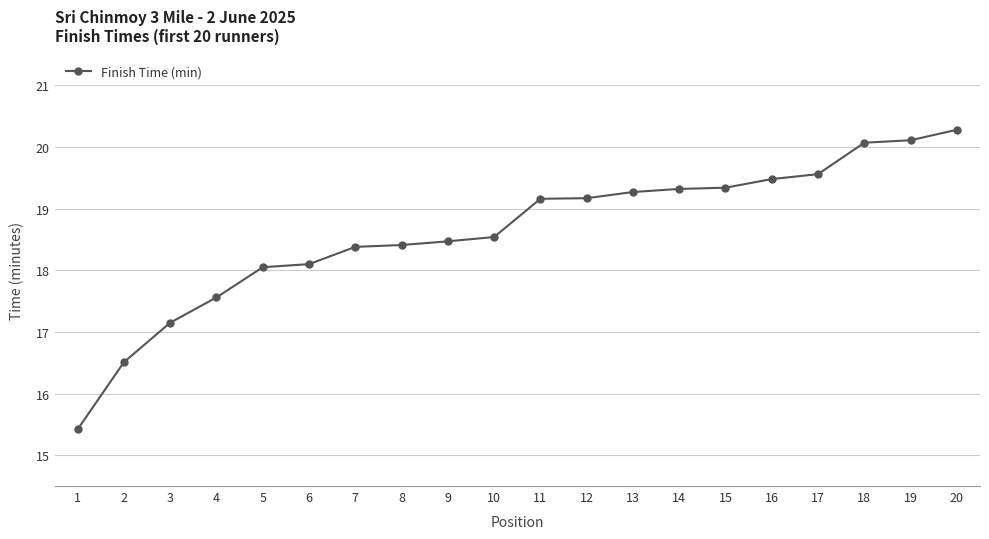

What is the difference between the second highest and minimum values?

4.7